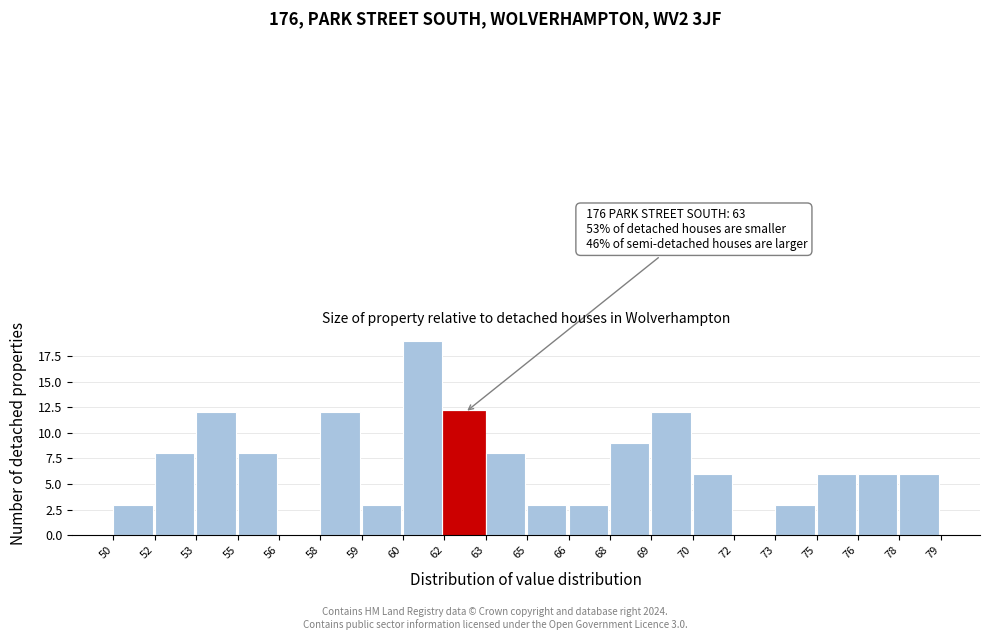

Reading right to left, list all the values displayed in this chart.

78=6	76=6	75=6	73=3	72=0	70=6	69=12	68=9	66=3	65=3	63=8	62=12	60=19	59=3	58=12	56=0	55=8	53=12	52=8	50=3